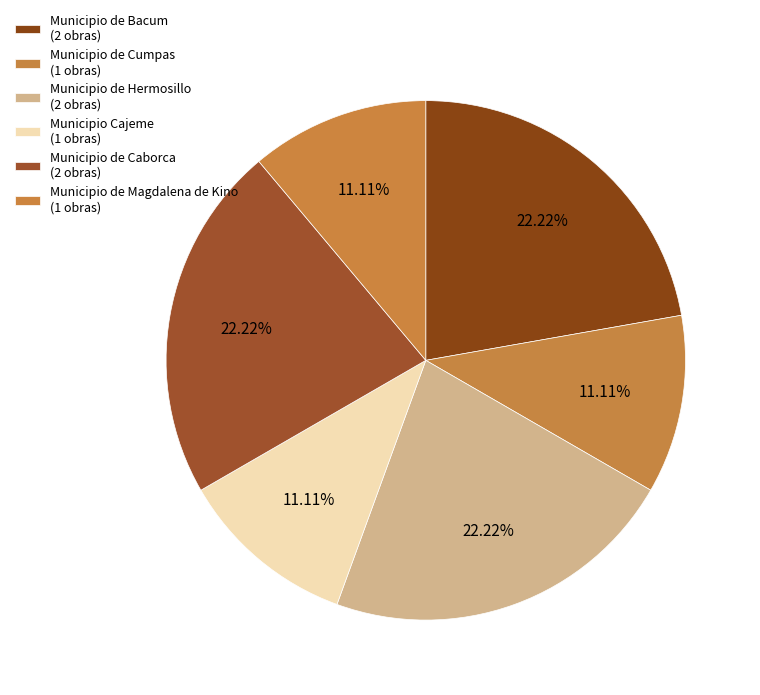

Count the number of slices in the pie.

6